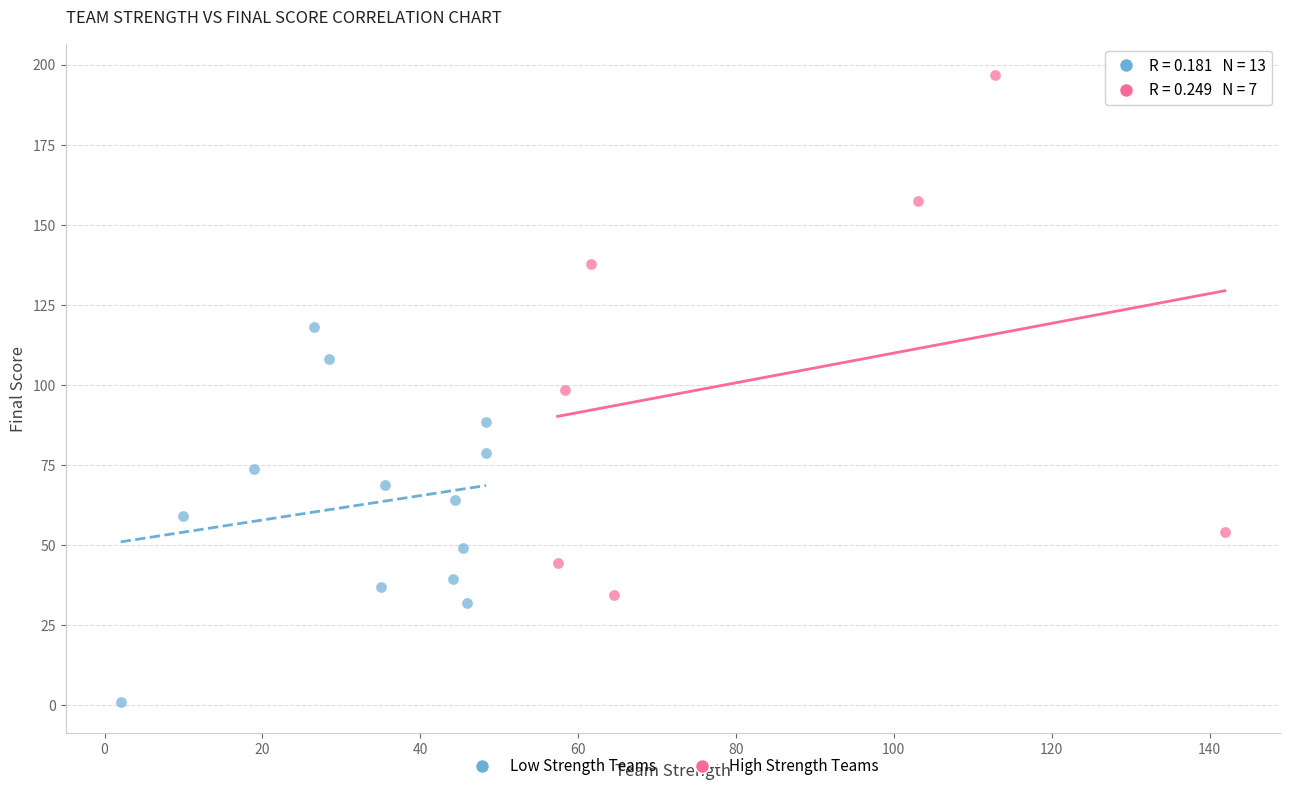

Which series has the widest spread of Y values?

High Strength Teams